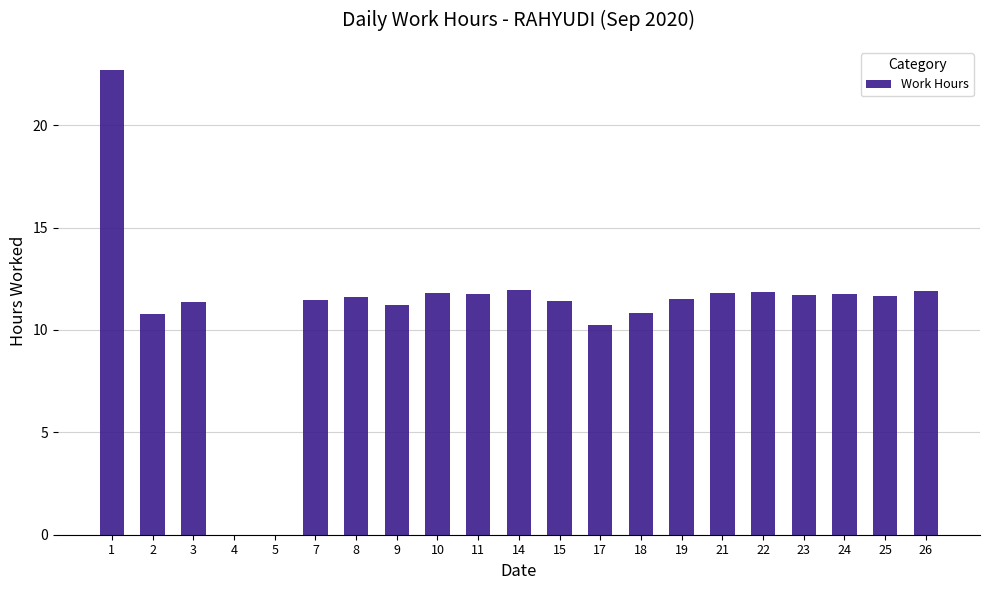

What is the change in value from 4 to 24?

+11.7